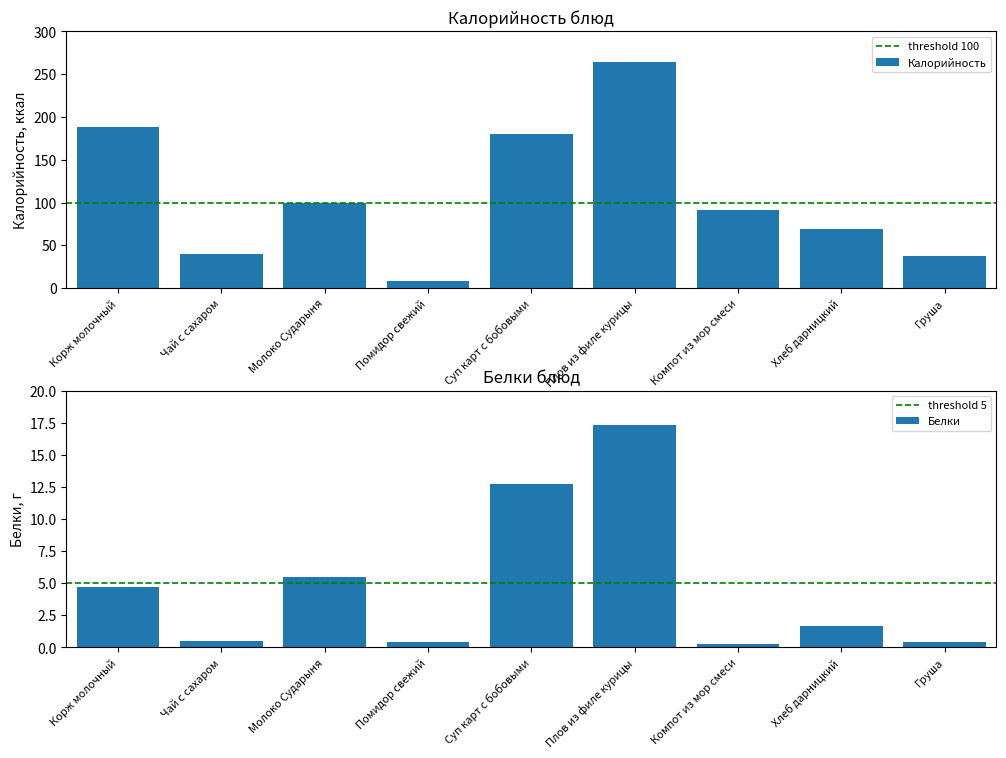

Where is Калорийность nearest to the value 136?

Молоко Сударыня